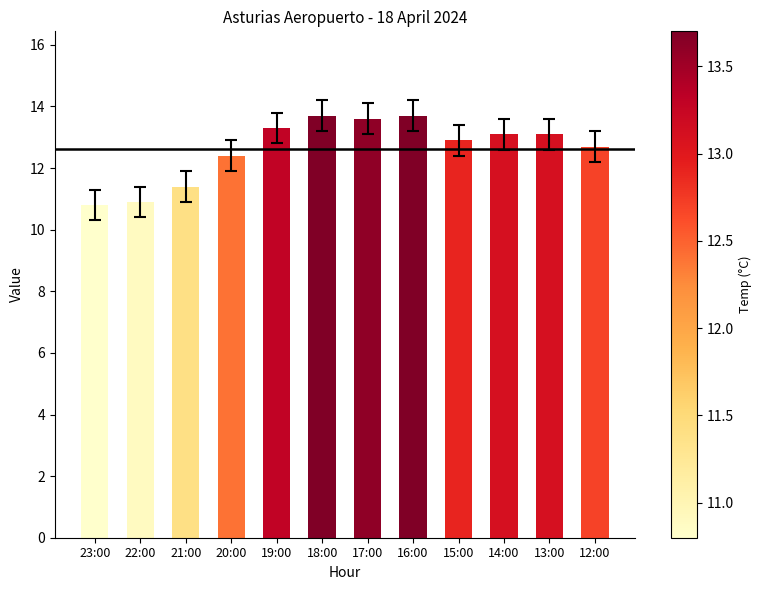

Reading left to right, transcribe all the data shown in this chart.

23:00=10.8	22:00=10.9	21:00=11.4	20:00=12.4	19:00=13.3	18:00=13.7	17:00=13.6	16:00=13.7	15:00=12.9	14:00=13.1	13:00=13.1	12:00=12.7